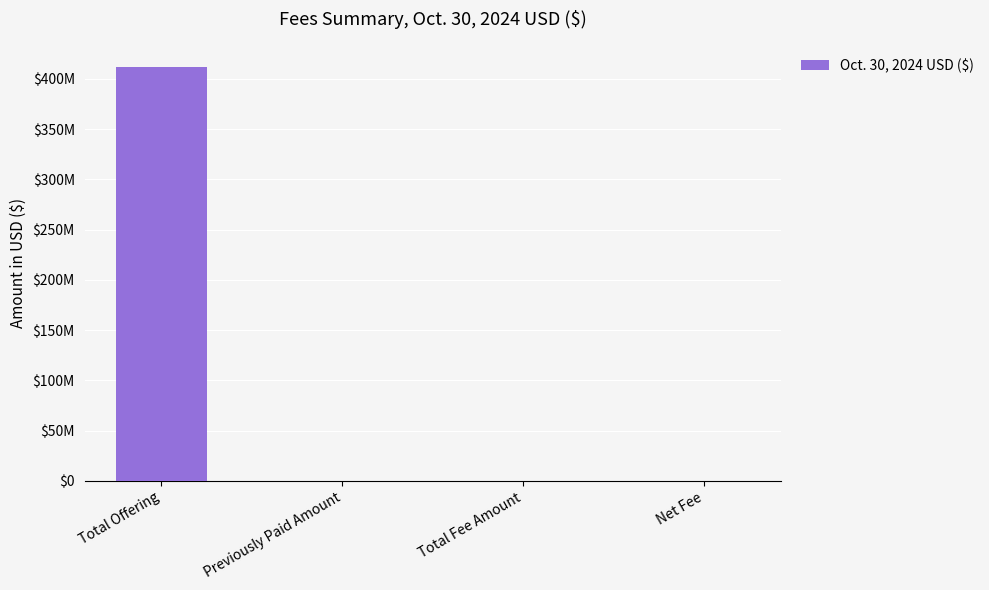

The chart shows a value of 88095.0 at Total Fee Amount. True or false?

False